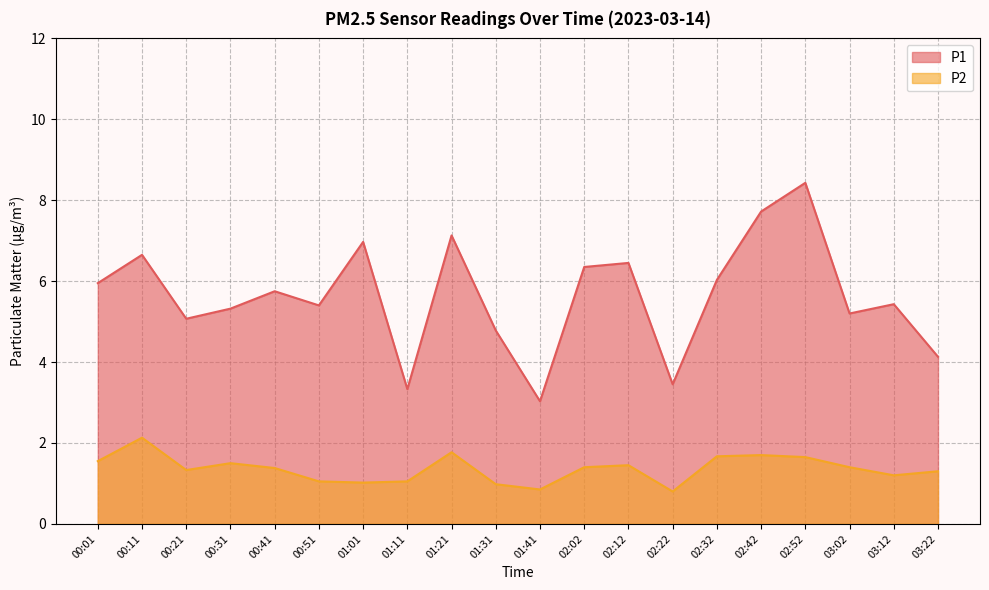

At which category does the chart reach its minimum across all series?

02:22